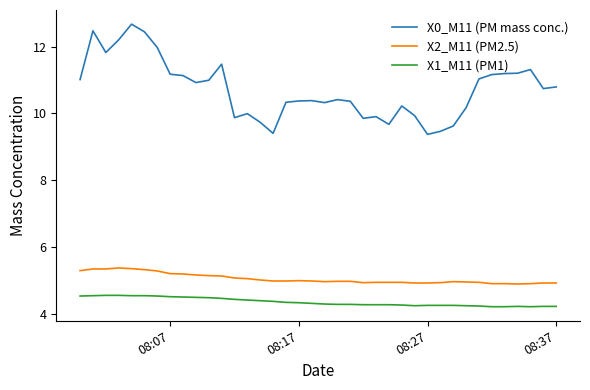

What is the difference between the maximum and minimum values in the X2_M11 (PM2.5) series?

0.5